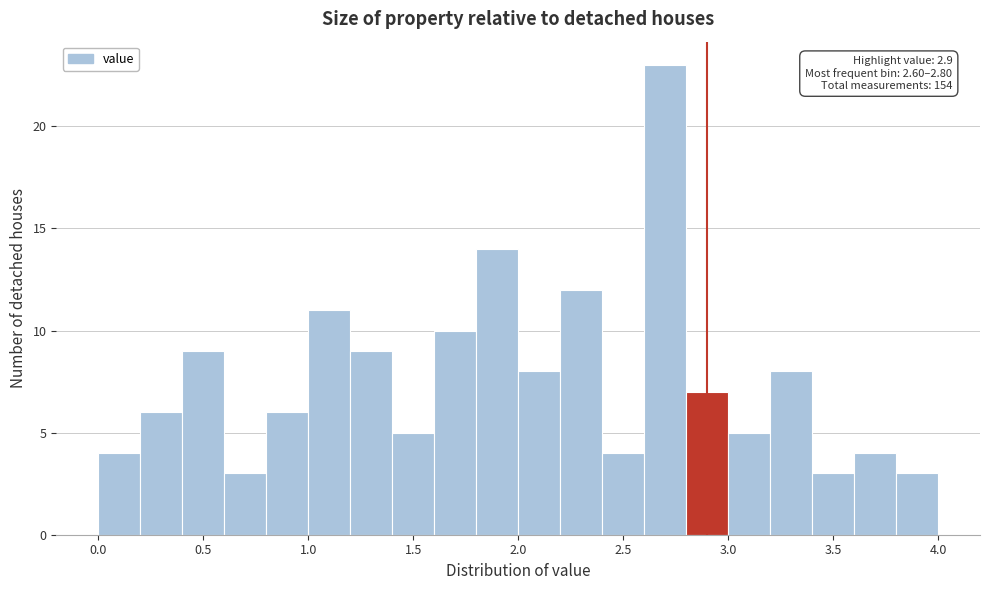

Which range on the x-axis has the tallest bar?

2.6 to 2.8